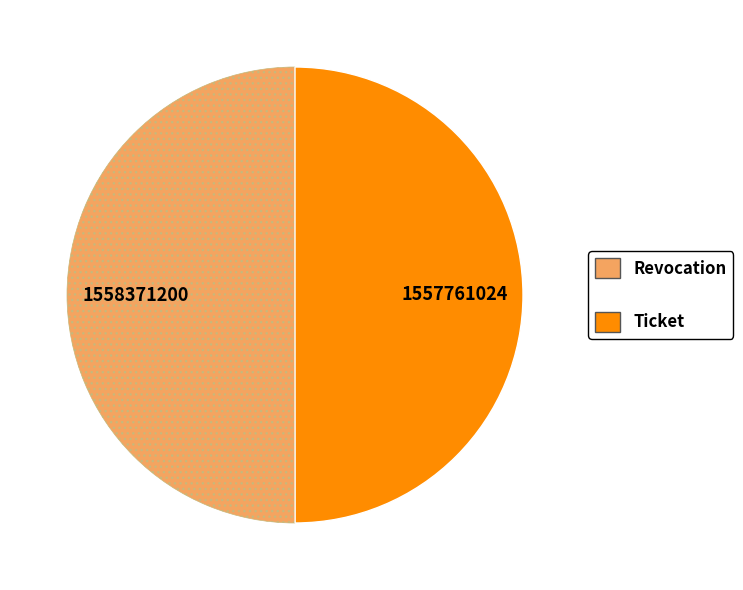

What is the ratio of the value at Revocation to the value at Ticket?

1.0